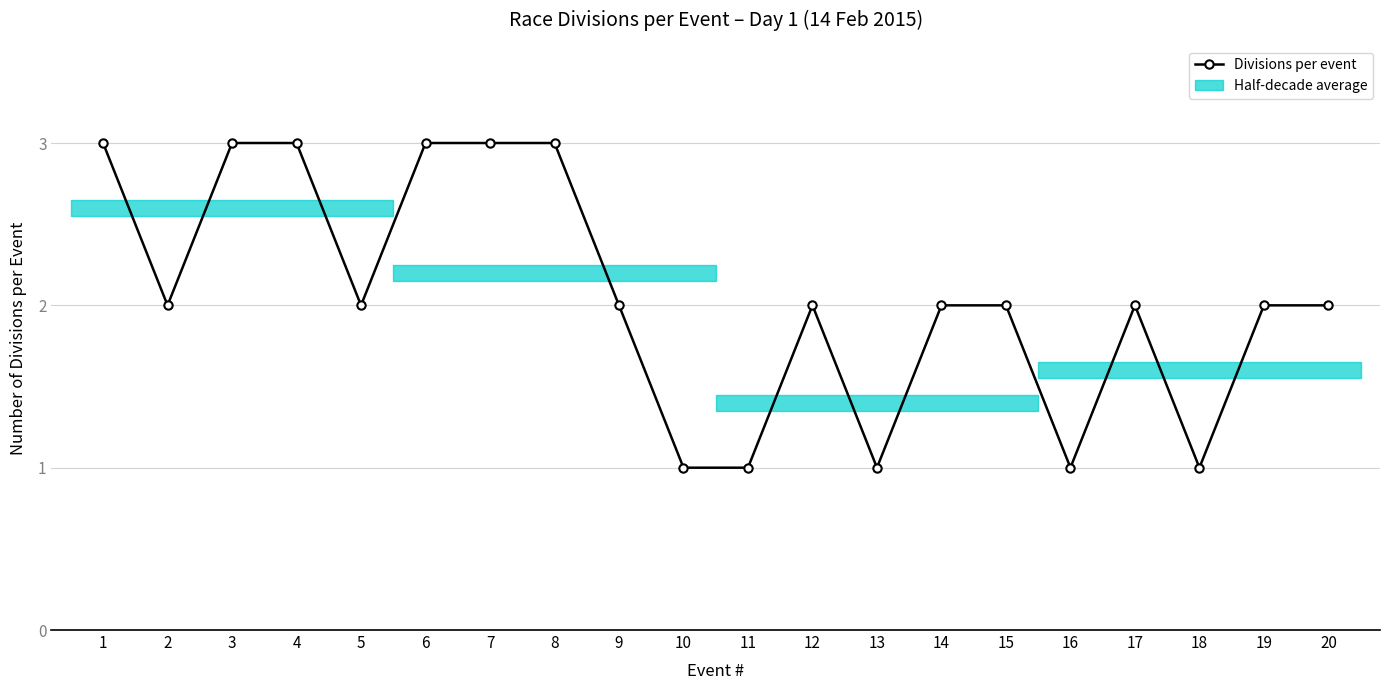

What is the value of the 6th point from the left?

3